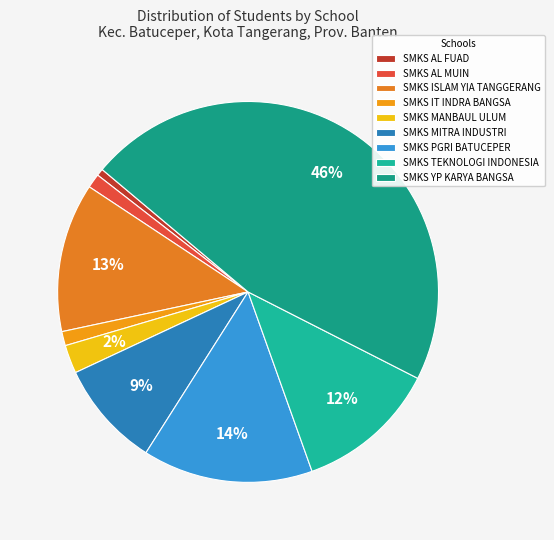

The SMKS MANBAUL ULUM slice represents 2% of the pie. True or false?

True